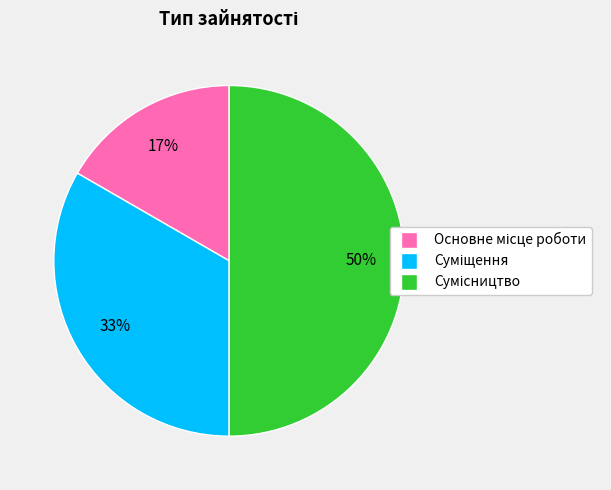

To the nearest percent, what is the average slice percentage?

33%